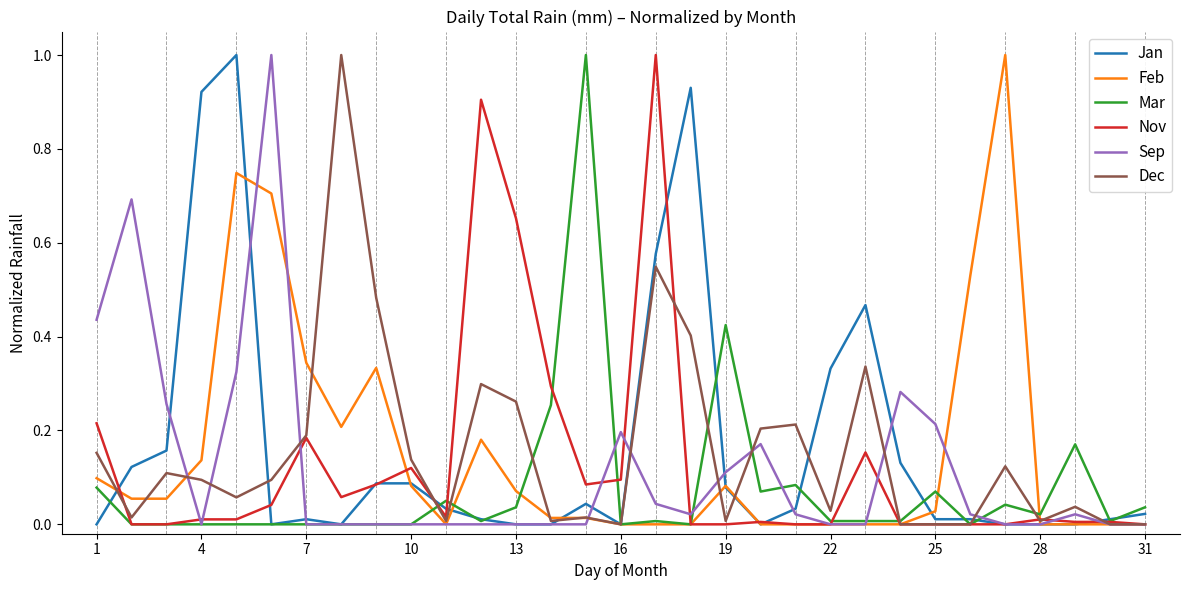

What are all the series names shown in the legend?

Jan, Feb, Mar, Nov, Sep, Dec